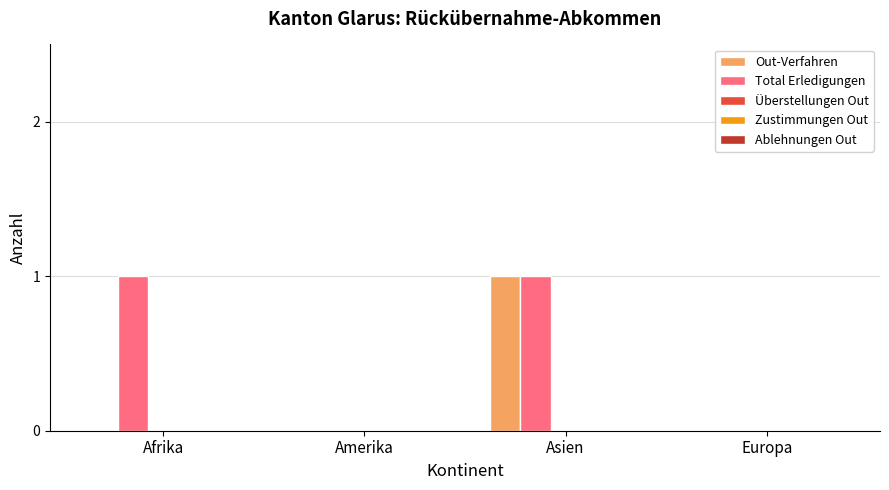

Which series has the largest total across all categories?

Total Erledigungen